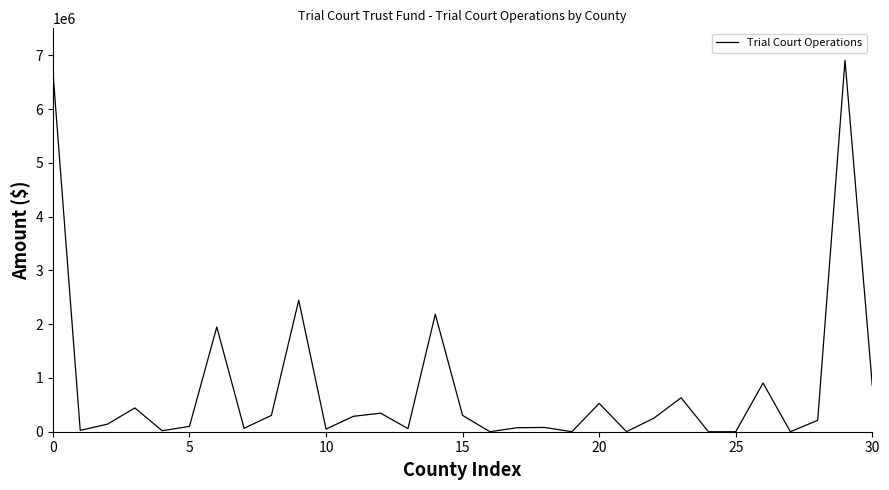

What is the difference between the maximum and minimum values?

6907000.0